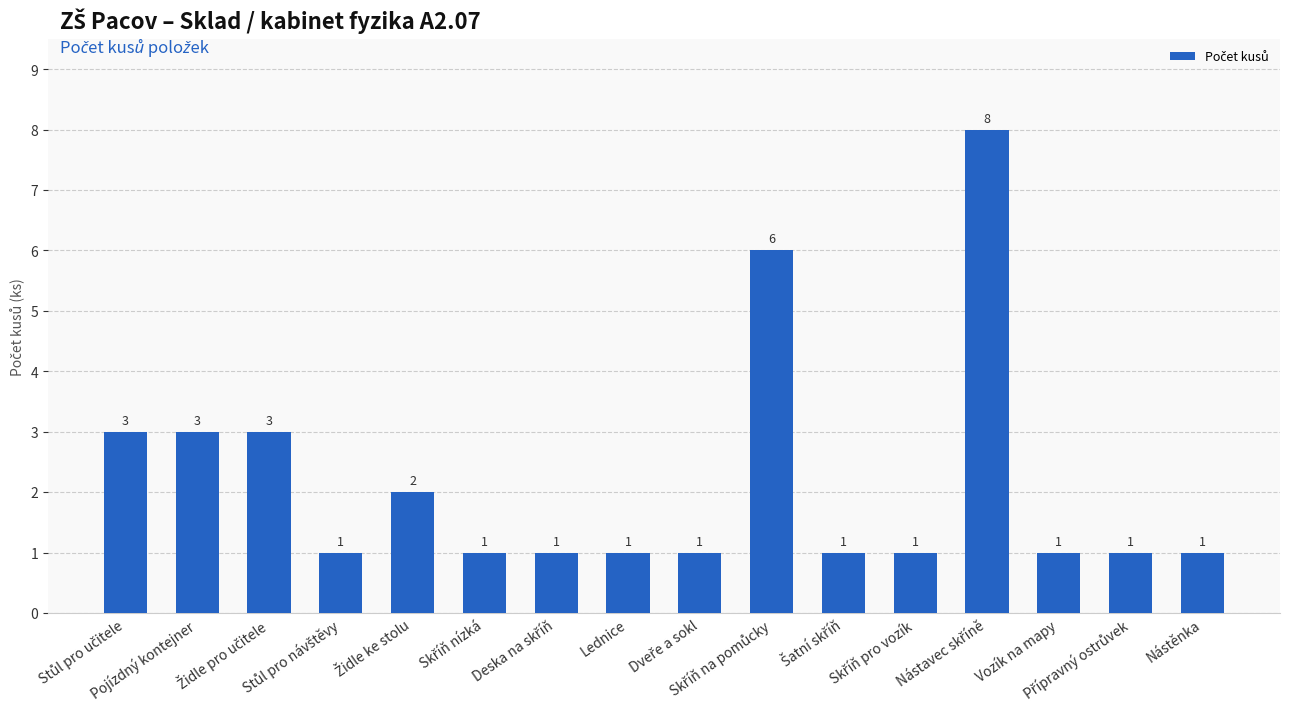

What is the difference between the maximum and minimum values?

7